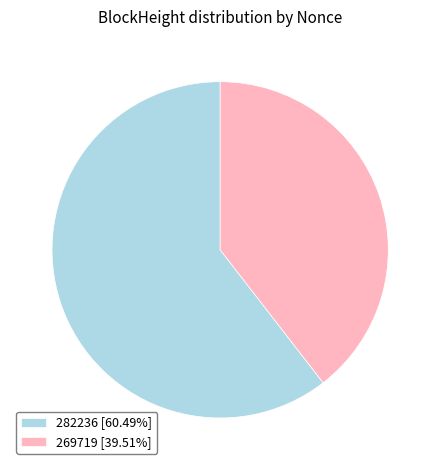

How many slices are in this pie chart?

2